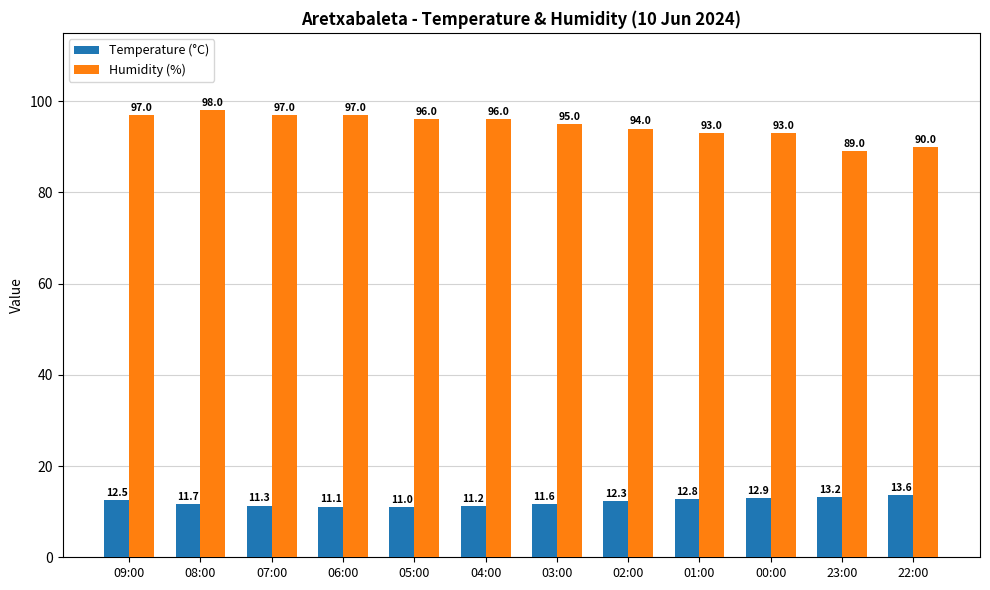

How many data points in Humidity (%) are less than 96?

6